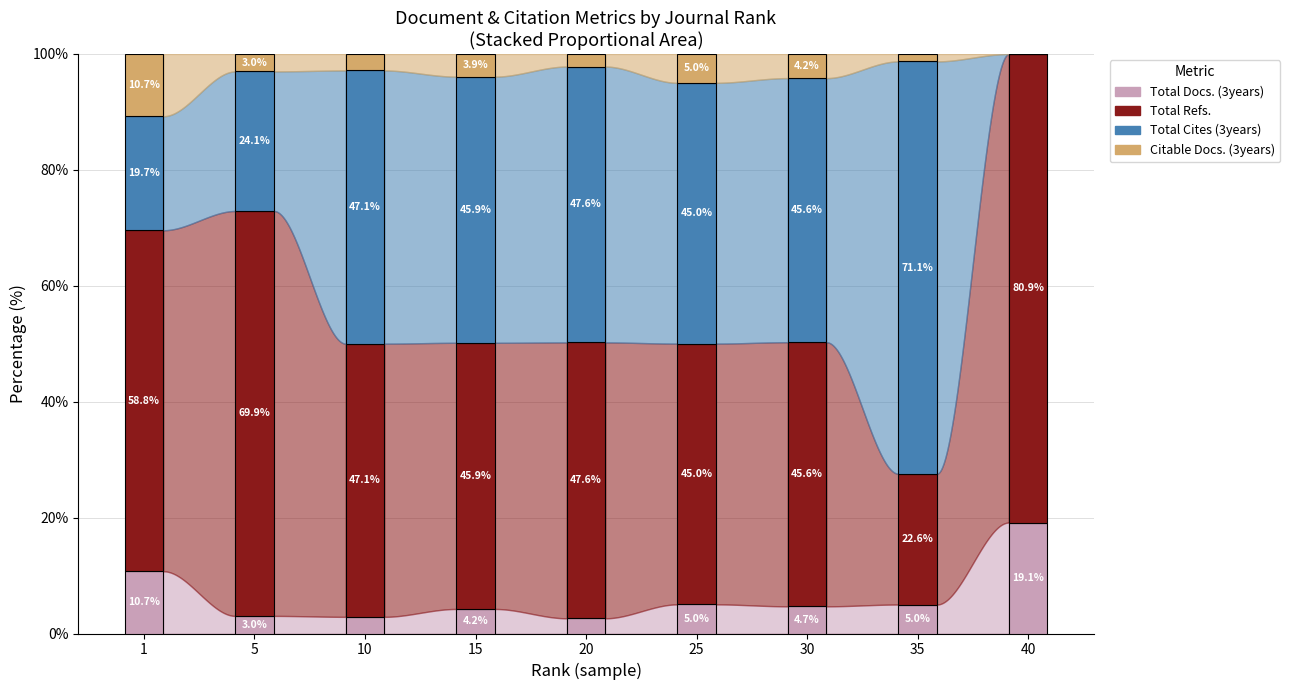

What is the total value across all series at 20?

100.0